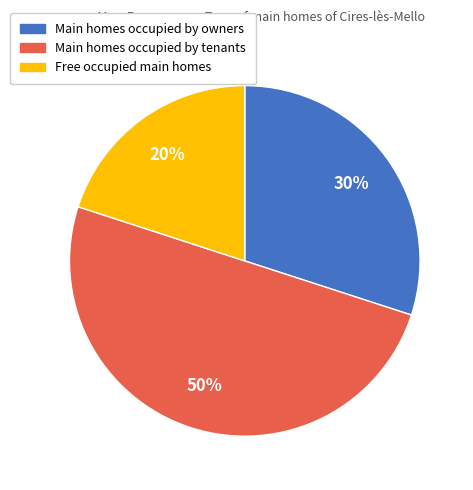

Does Main homes occupied by owners represent more than half of the total?

No